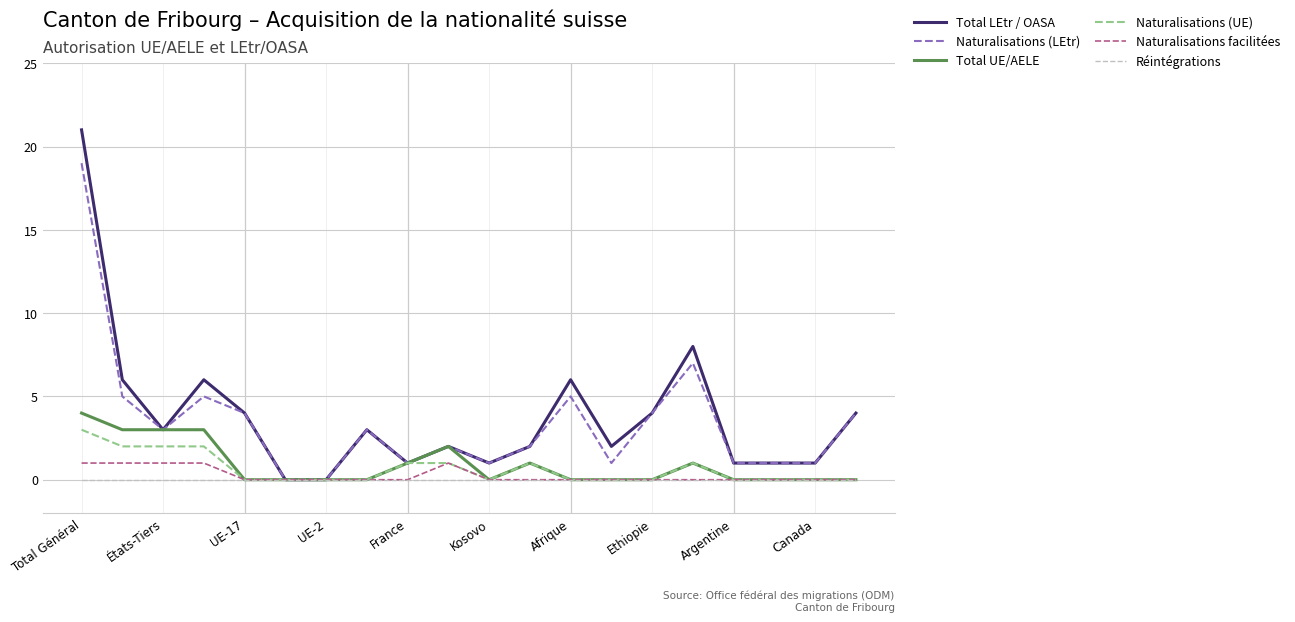

What is the highest value of the Total UE/AELE series?

4